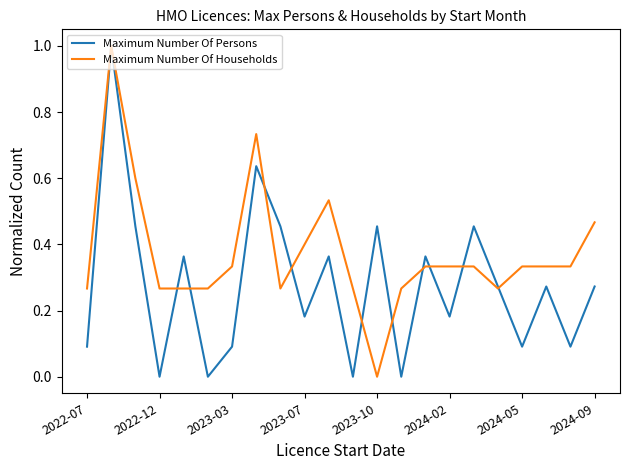

Count the number of data series in this chart.

2